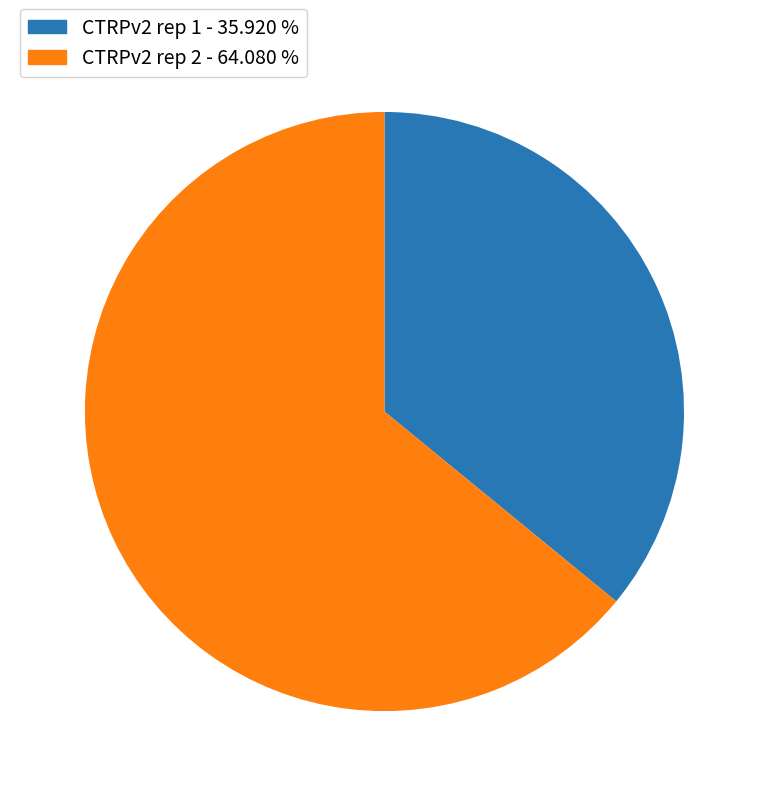

Do CTRPv2 rep 2 and CTRPv2 rep 1 together represent more than half of the pie?

Yes